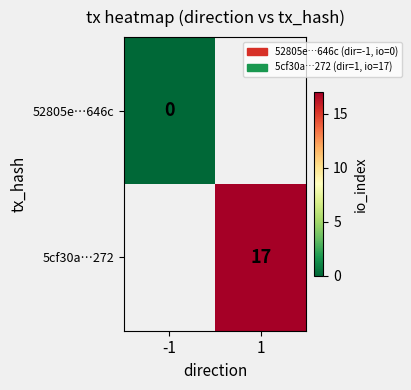

Is the value of 5cf30a…272 at 1 greater than the value of 52805e…646c at -1?

Yes